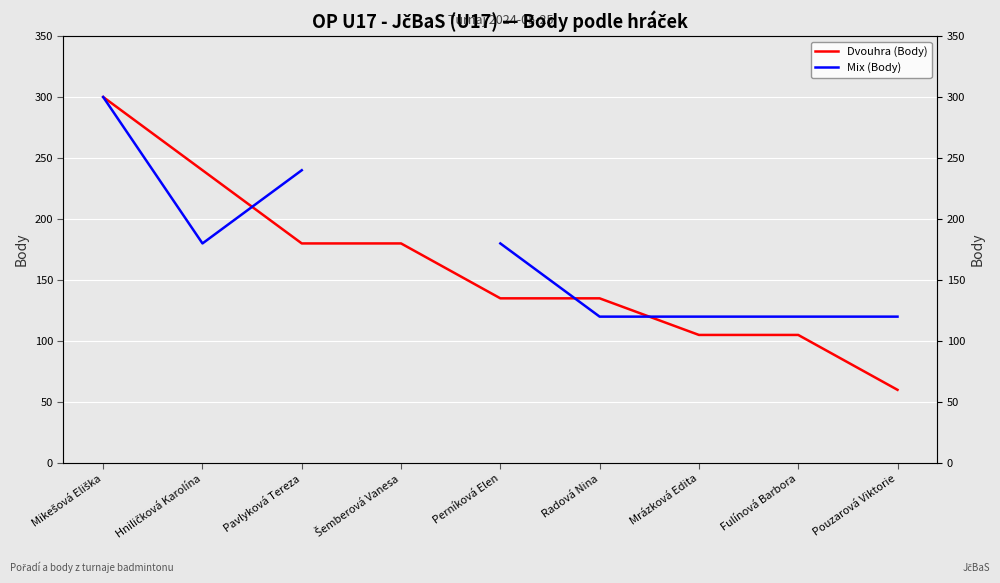

True or false: Dvouhra (Body) and Mix (Body) cross at least once.

True